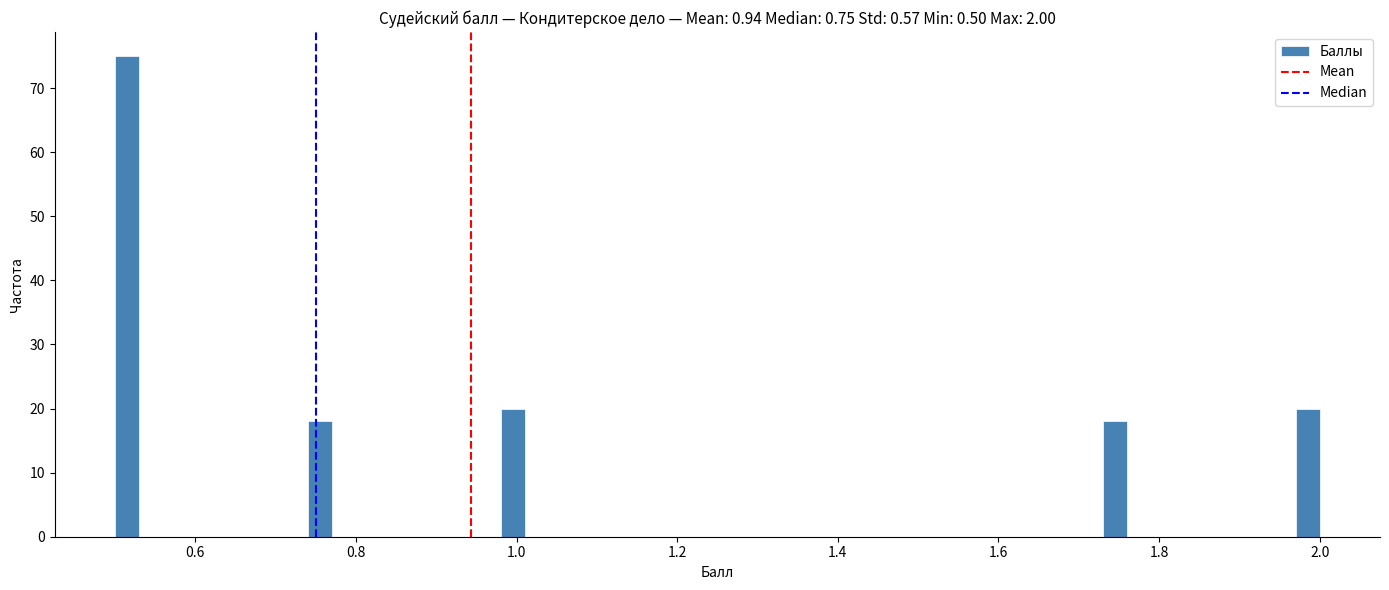

Read against the x-axis, roughly where is the centre of the tallest bar?

0.52